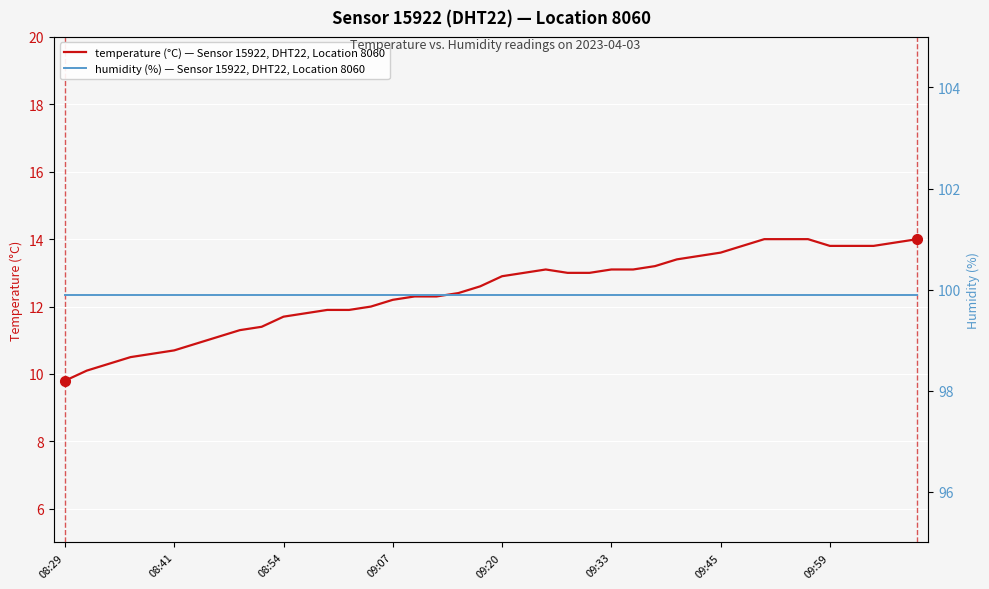

Which series has the largest range (max minus min)?

temperature